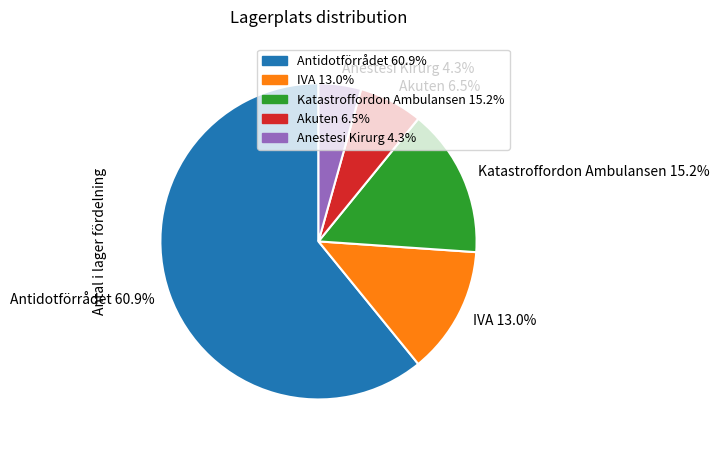

Is the sum of IVA 13.0% and Akuten 6.5% greater than half?

No